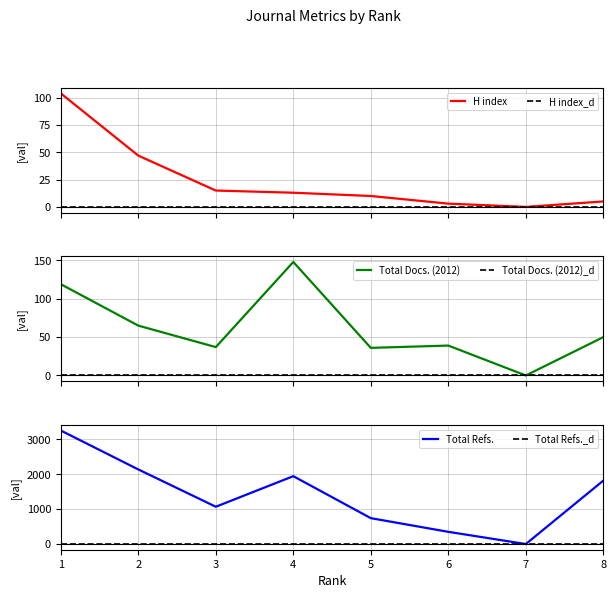

Between 2 and 8, which series saw the biggest shift?

Total Refs.